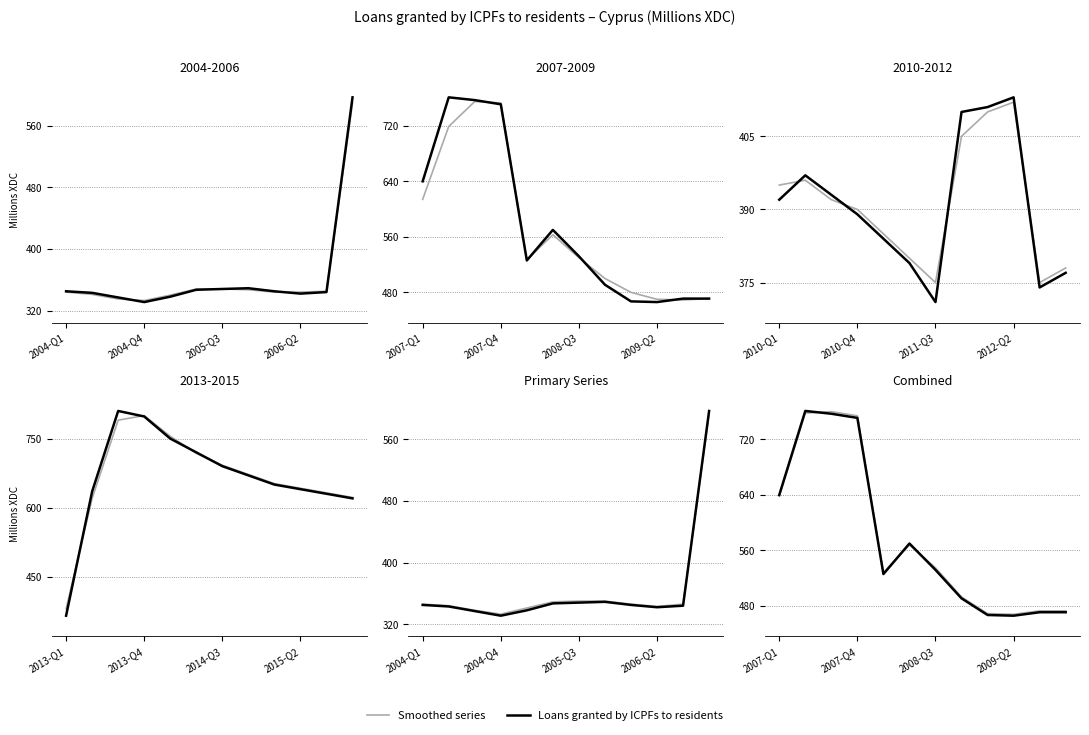

Which series ends up on top after the final intersection of Loans granted by ICPFs to residents and Smoothed series?

Smoothed series